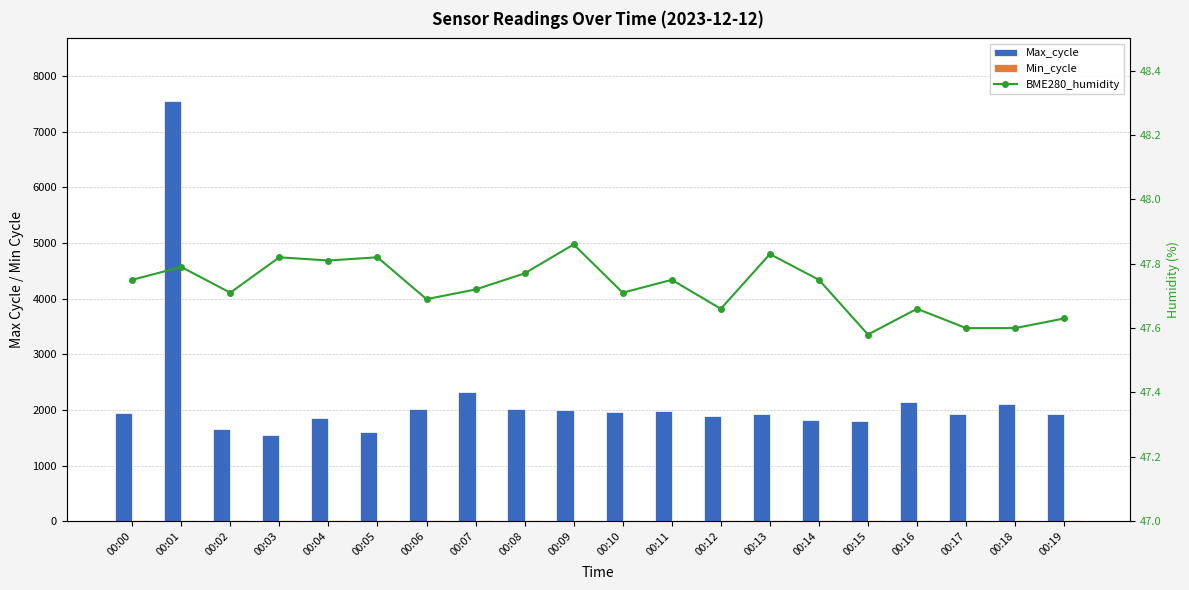

At which label is Min_cycle closest to 28?

00:00